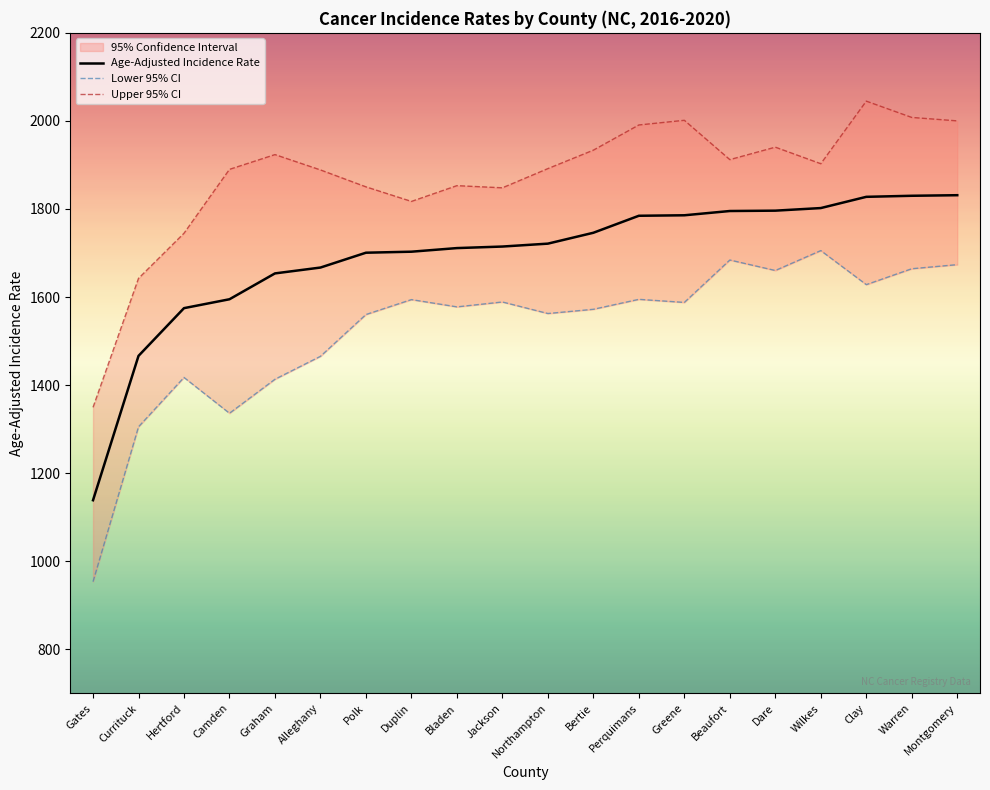

How many interior local peaks does the Lower 95% CI series have?

6